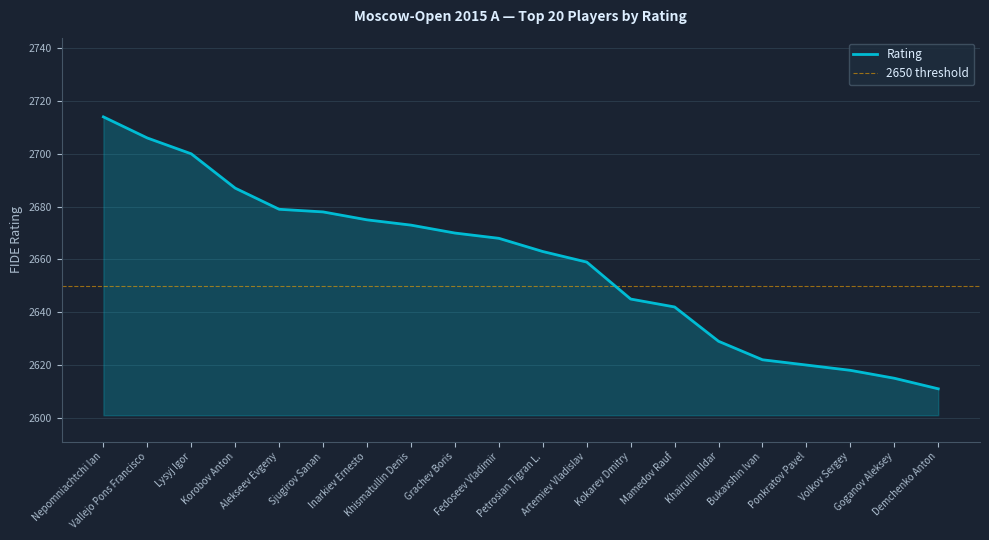

At which label does the data first exceed 2668?

Nepomniachtchi Ian